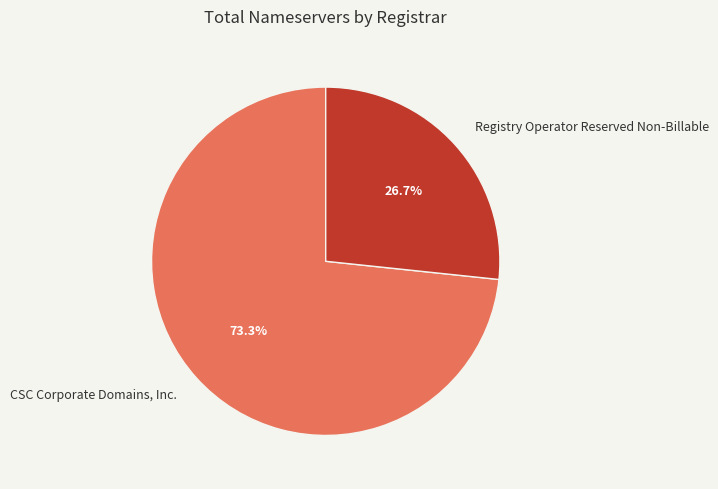

What is the largest slice in the pie chart?

CSC Corporate Domains, Inc.